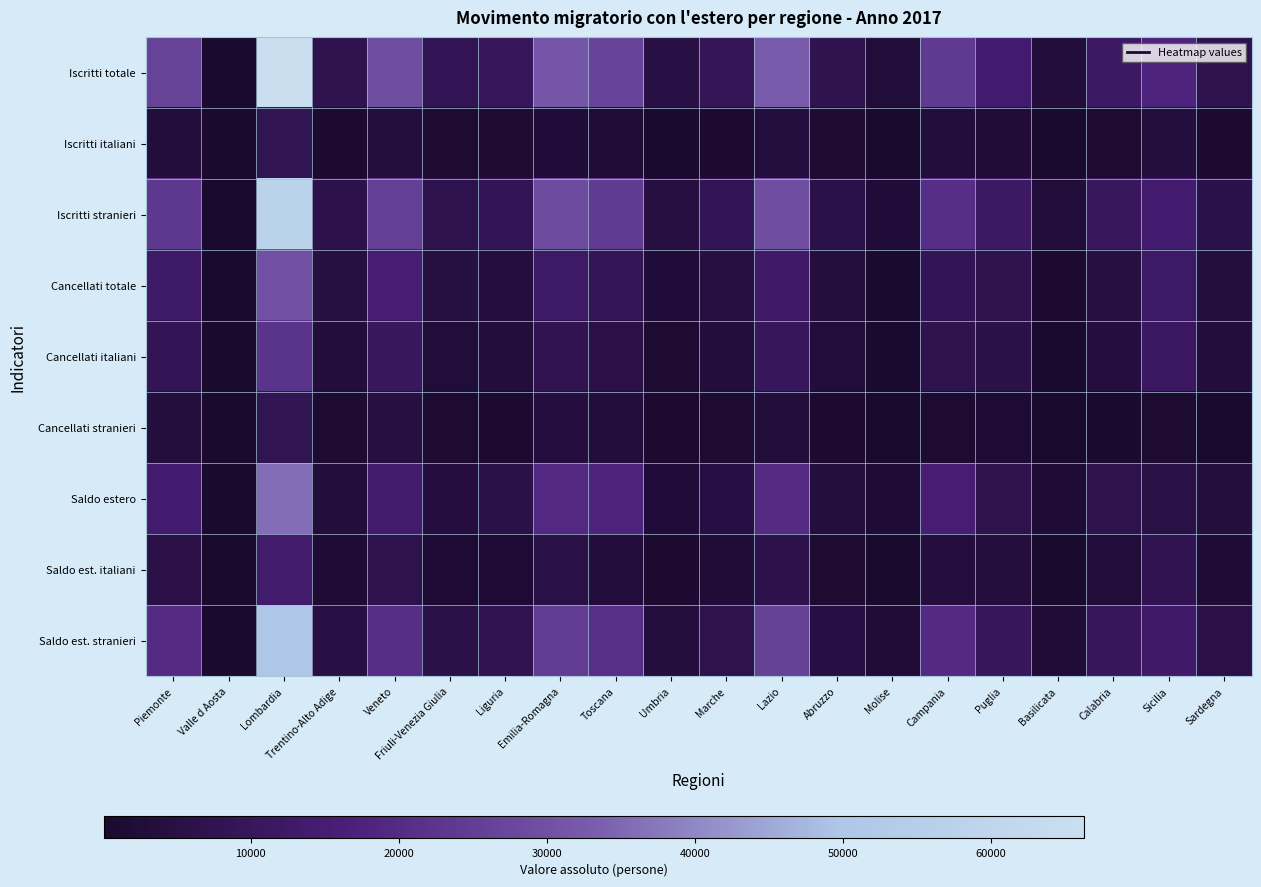

At which category is the sum across all series the highest?

Lombardia